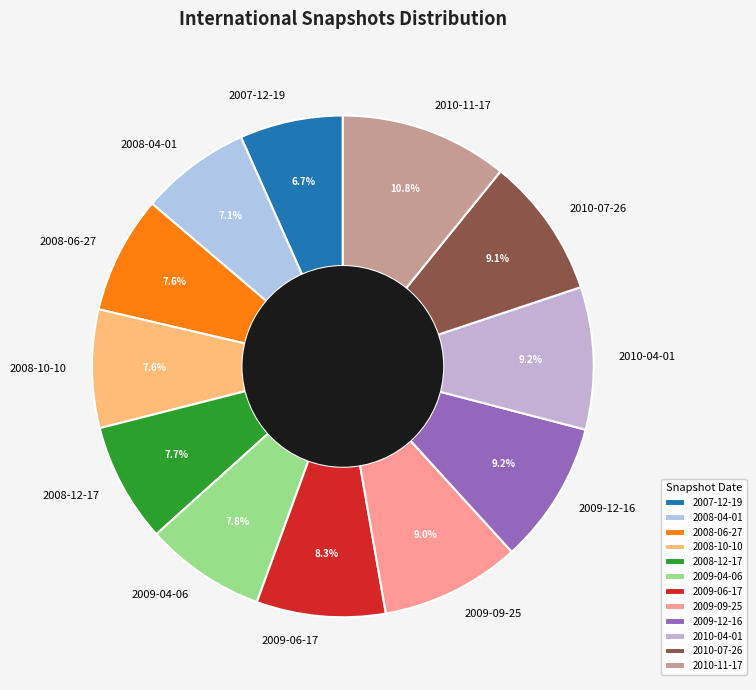

To the nearest percent, what is the difference between the 2008-10-10 and 2010-11-17 slice percentages?

3%